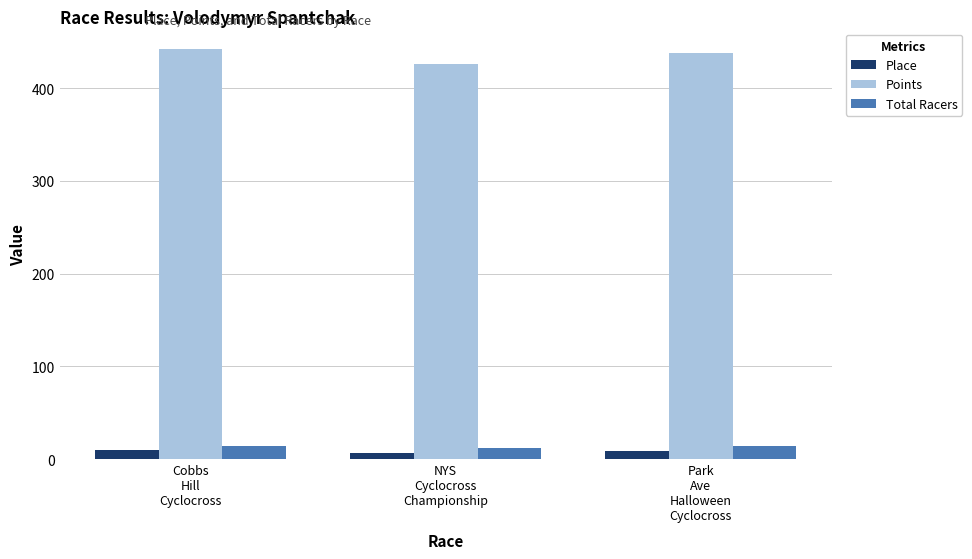

Count the number of data series in this chart.

3